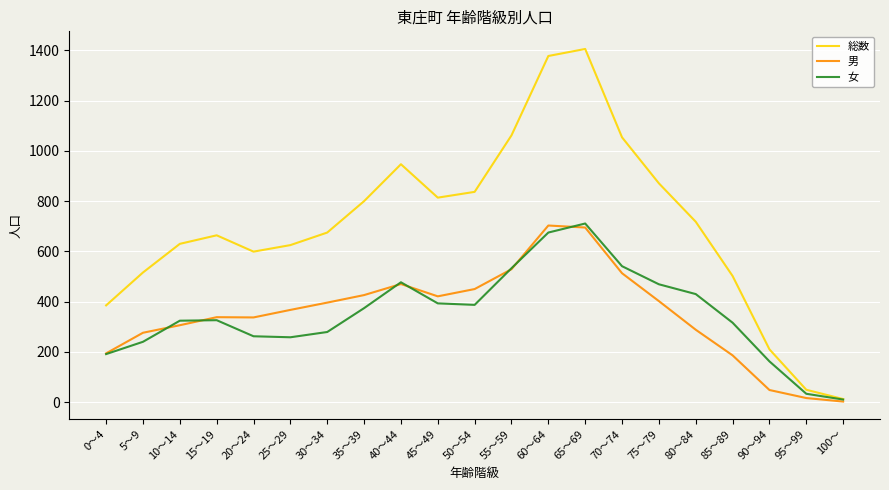

Rank the series at 25～29 from lowest to highest value.

女, 男, 総数